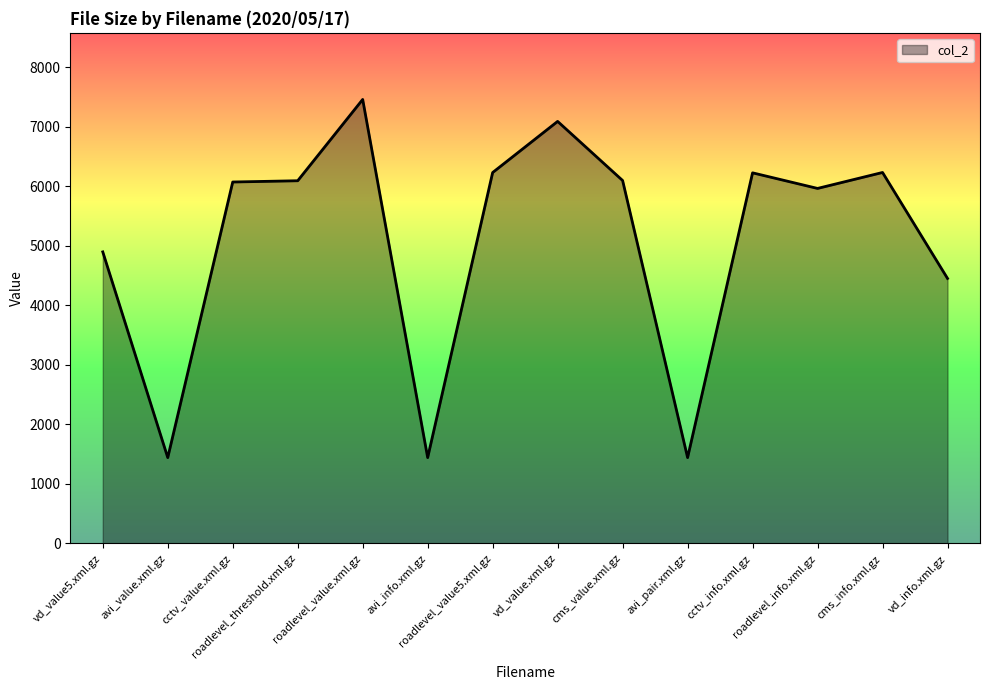

What is the greatest value displayed?

7457